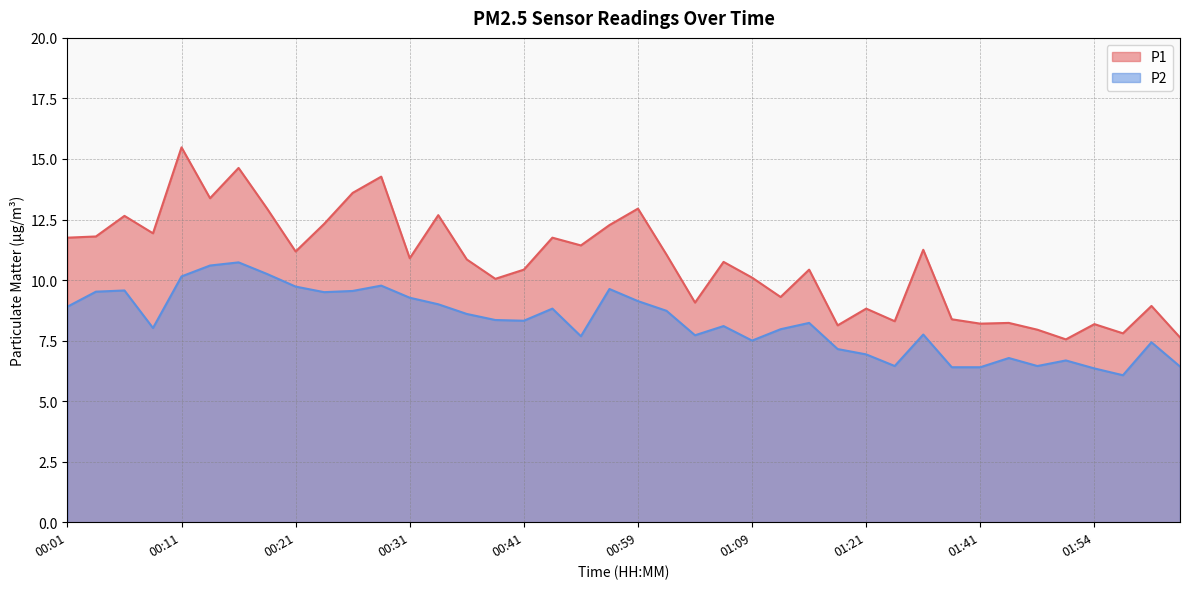

Is the value of P1 at 00:21 greater than the value of P2 at 00:08?

Yes